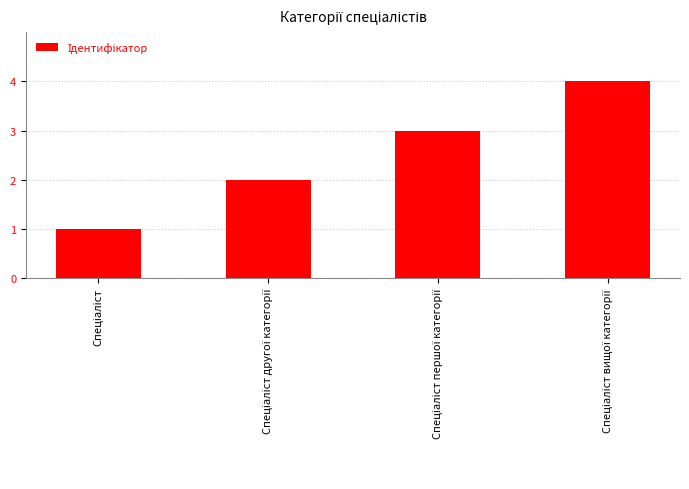

What is the difference between the maximum and minimum values?

3